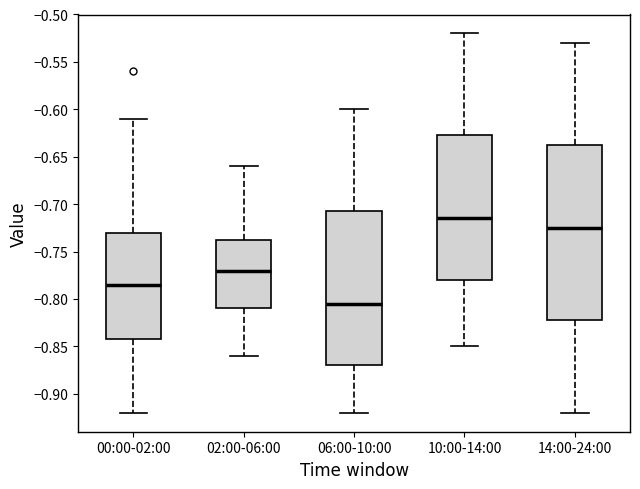

Which box is the tallest, from its lower edge to its upper edge?

14:00-24:00